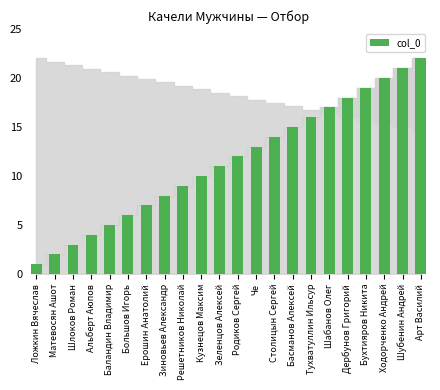

Reading left to right, list all the values displayed in this chart.

Ложкин Вячеслав=1	Матевосян Ашот=2	Шлоков Роман=3	Альберт Аюпов=4	Баландин Владимир=5	Большов Игорь=6	Ерошин Анатолий=7	Зиновьев Александр=8	Решетников Николай=9	Кузнецов Максим=10	Зеленцов Алексей=11	Родиков Сергей=12	Че=13	Столицын Сергей=14	Басманов Алексей=15	Тухватуллин Ильсур=16	Шабанов Олег=17	Дербунов Григорий=18	Бухтияров Никита=19	Ходорченко Андрей=20	Шубенин Андрей=21	Арт Василий=22